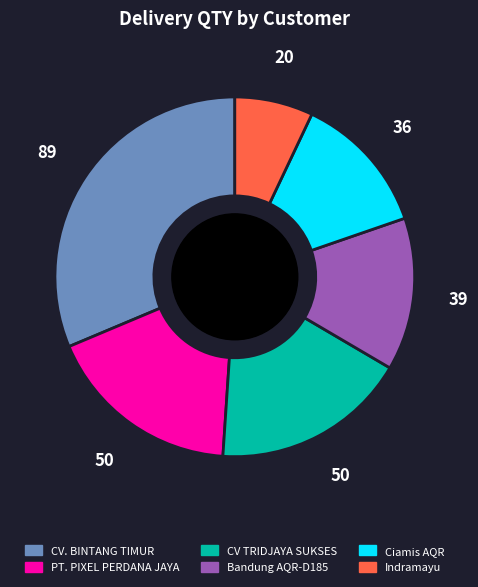

Count the number of slices in the pie.

6